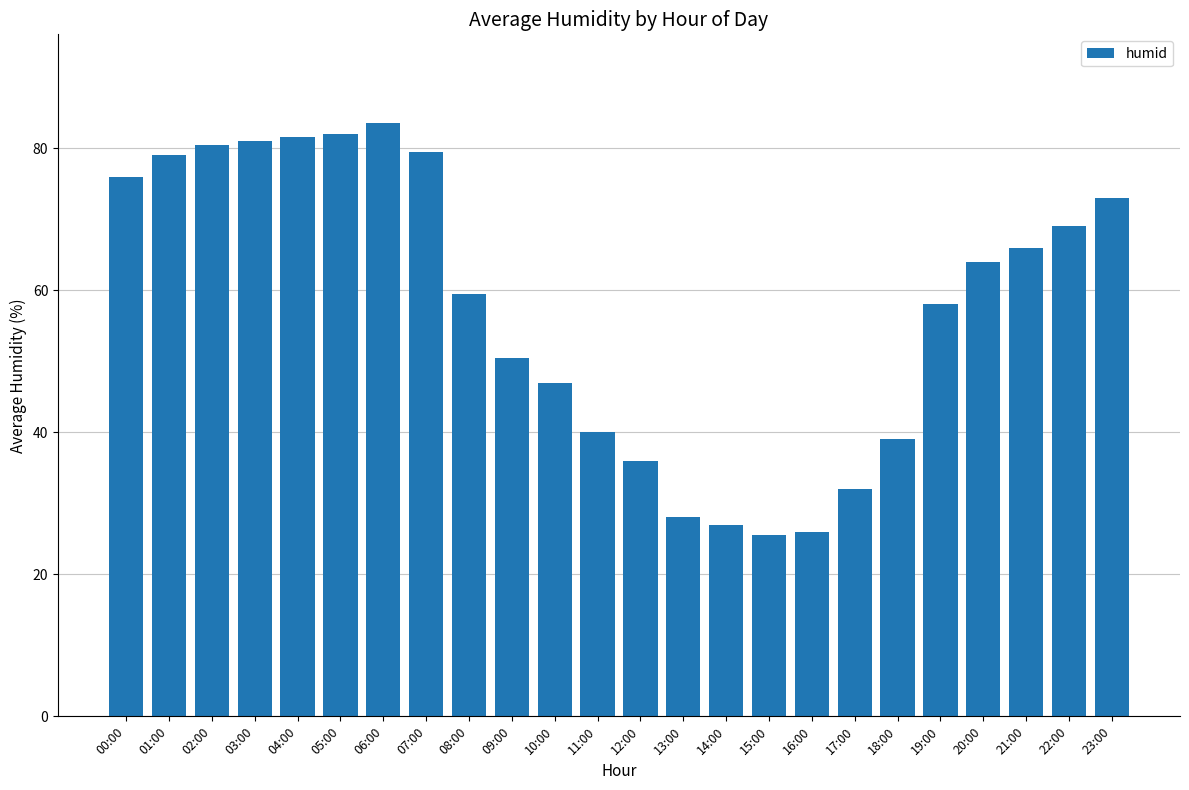

Reading left to right, list all the values displayed in this chart.

00:00=76.0	01:00=79.0	02:00=80.5	03:00=81.0	04:00=81.5	05:00=82.0	06:00=83.5	07:00=79.5	08:00=59.5	09:00=50.5	10:00=47.0	11:00=40.0	12:00=36.0	13:00=28.0	14:00=27.0	15:00=25.5	16:00=26.0	17:00=32.0	18:00=39.0	19:00=58.0	20:00=64.0	21:00=66.0	22:00=69.0	23:00=73.0